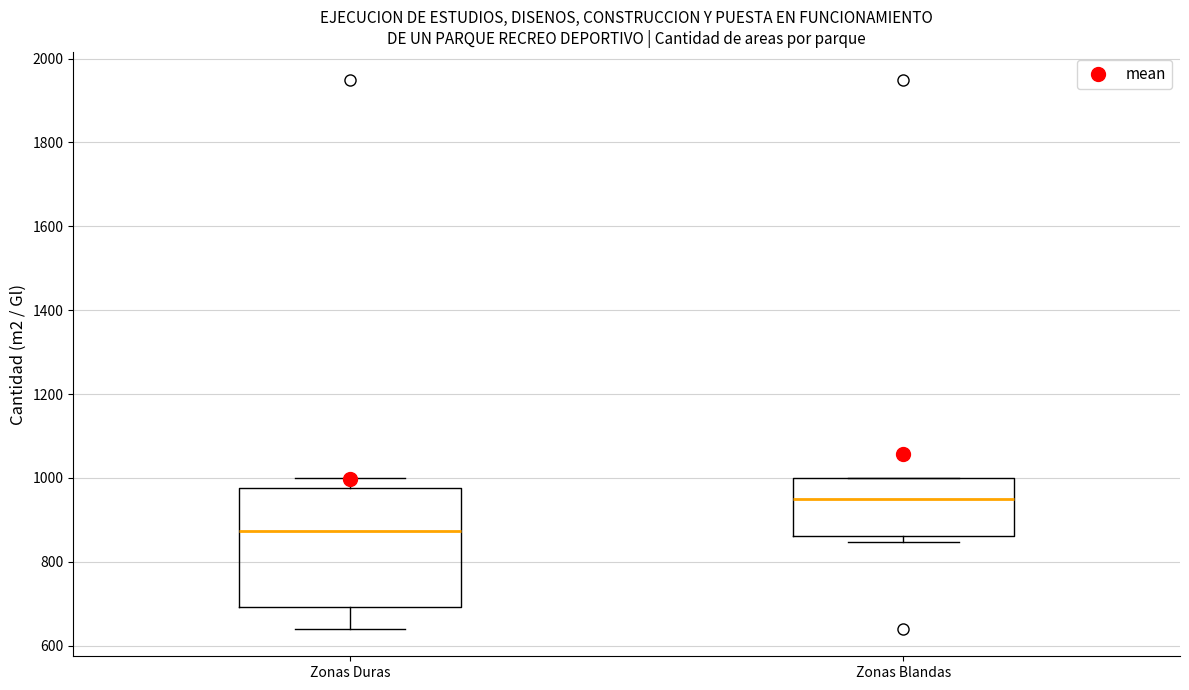

Which box has the lowest median line?

Zonas Duras